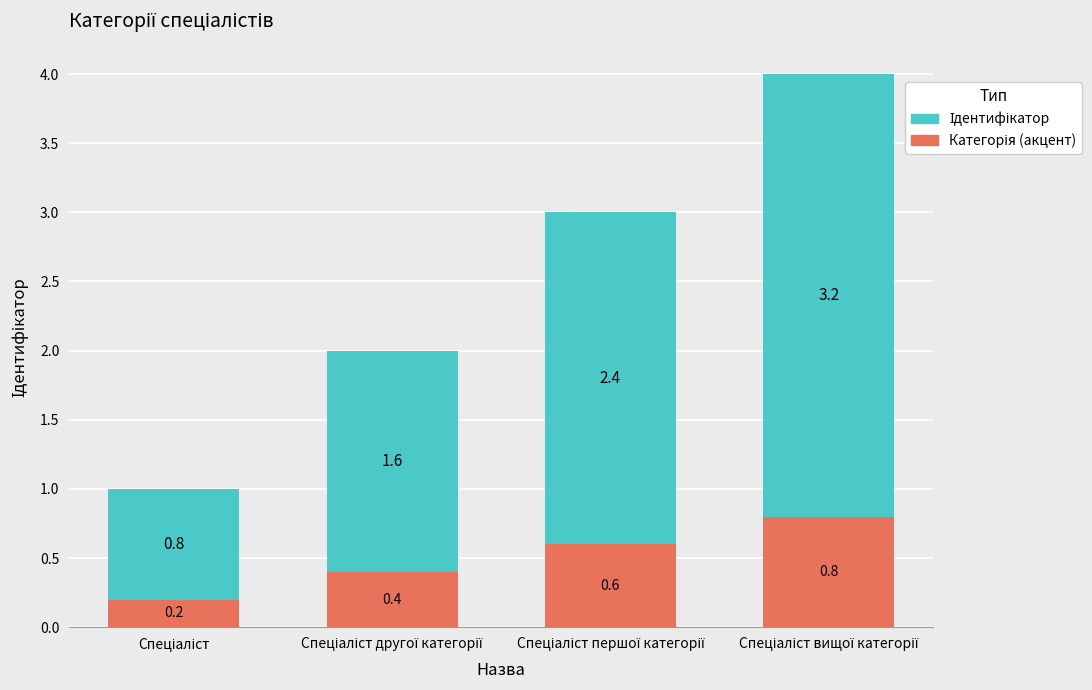

Are the bars grouped side by side (vs. stacked)?

No